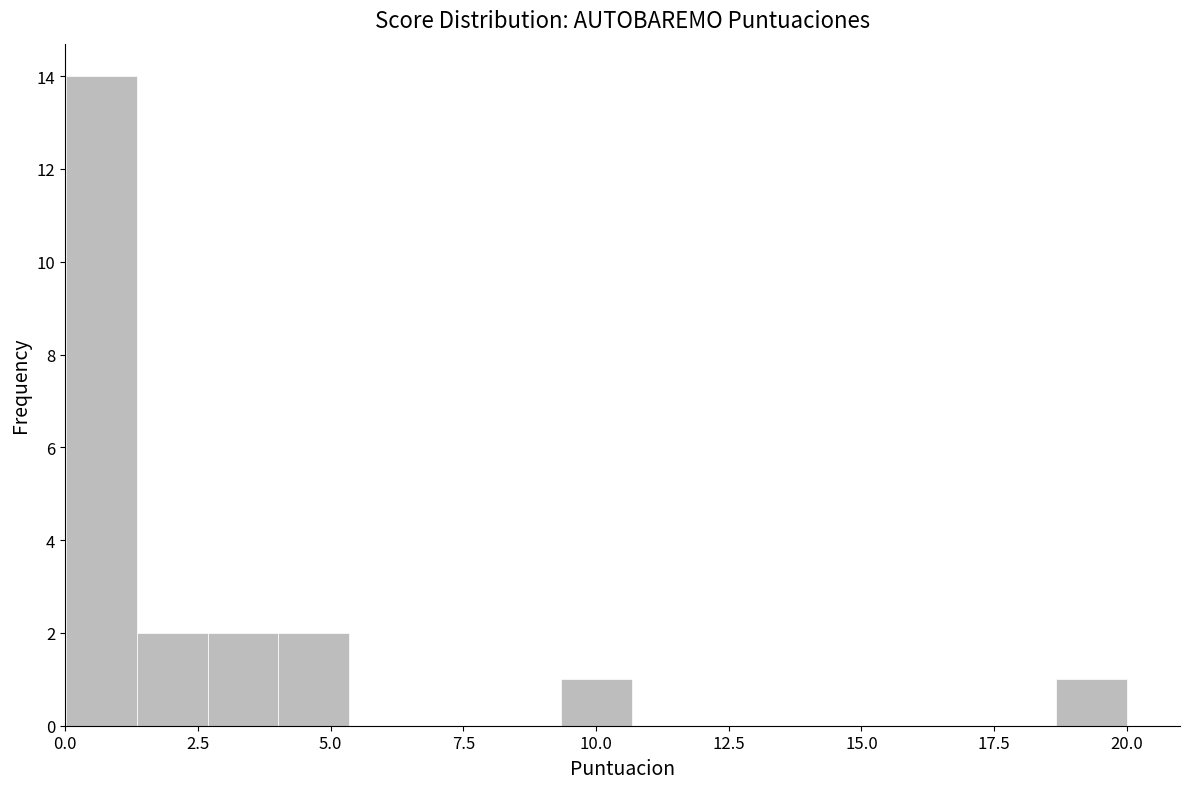

Read against the x-axis, roughly where is the centre of the tallest bar?

0.5